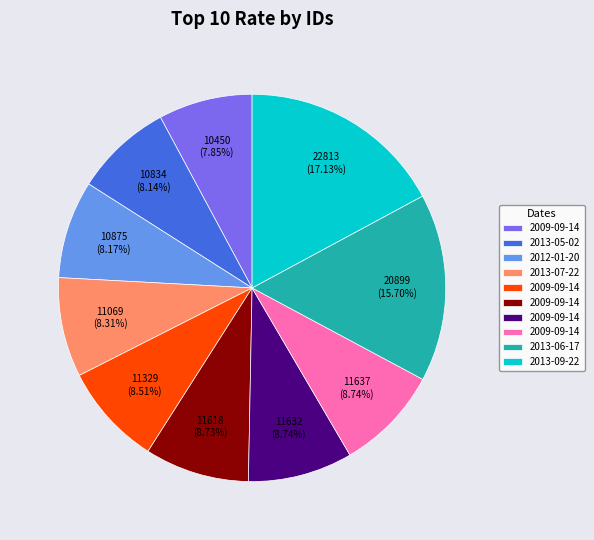

Is there a majority slice in this chart?

No